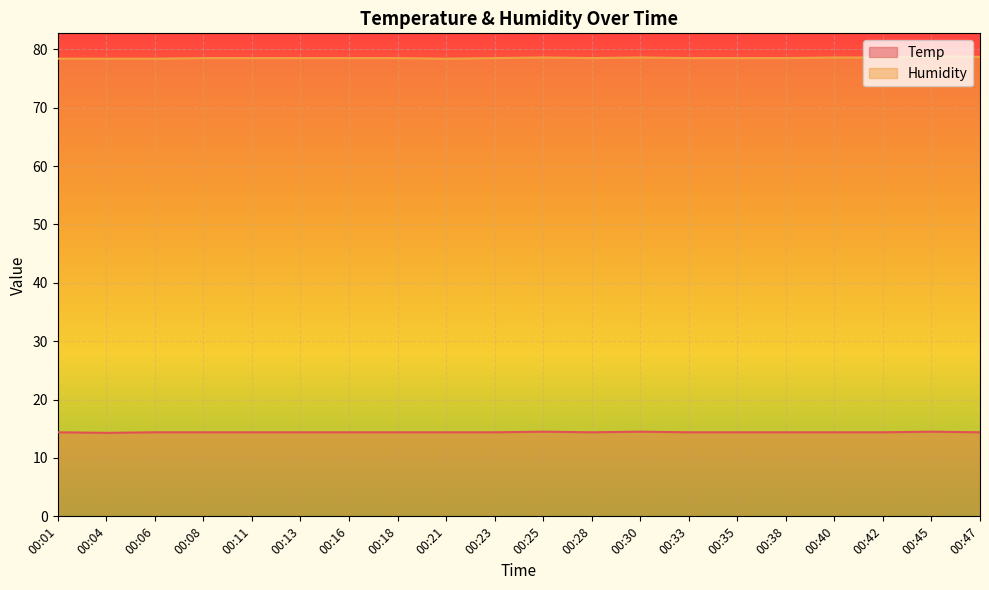

What is the spread (max minus min) of values at 00:23?

64.1